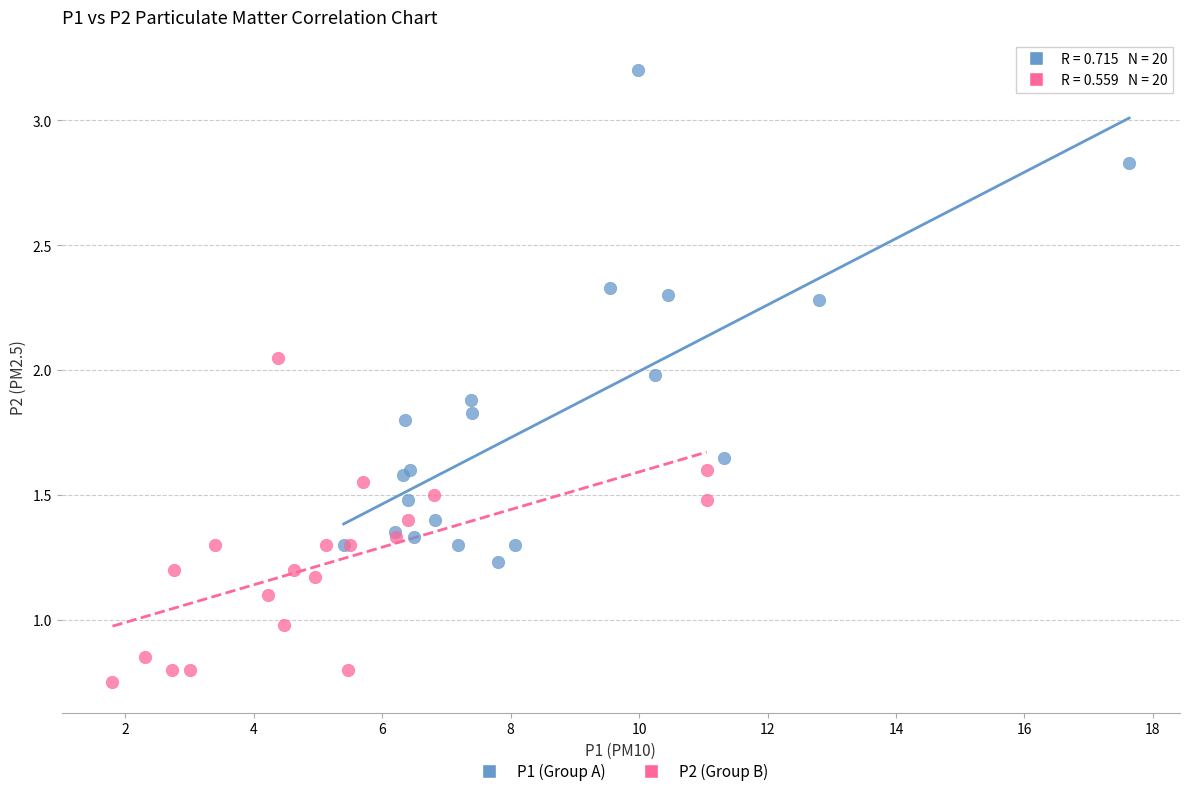

Which series has the widest spread of Y values?

P1 (Group A)